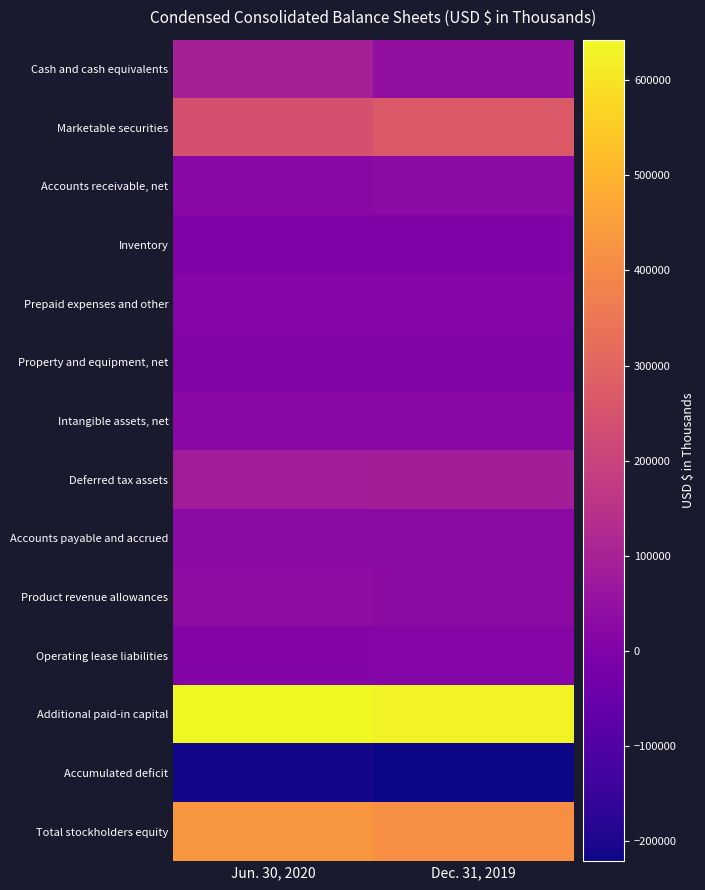

Which has a higher value, Jun. 30, 2020 or Dec. 31, 2019?

Jun. 30, 2020